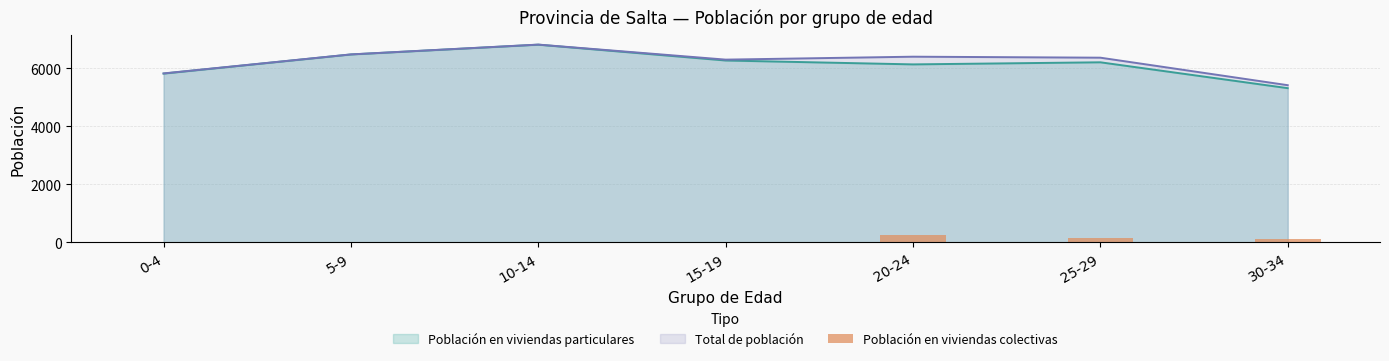

Where is the data nearest to the value 133?

25-29